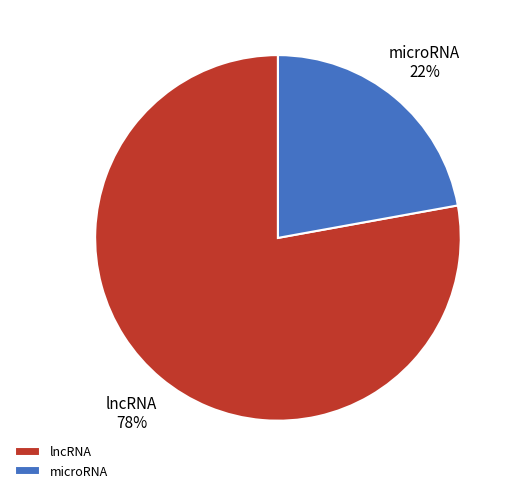

Rank the categories by value from lowest to highest.

microRNA, lncRNA